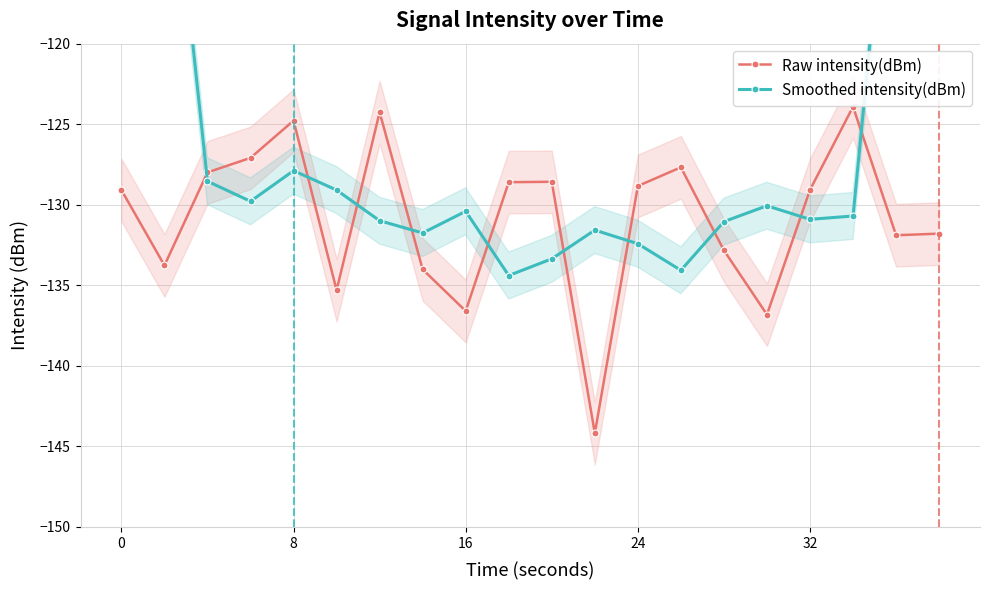

After their last crossing, which series has the higher values: Smoothed intensity(dBm) or Raw intensity(dBm)?

Smoothed intensity(dBm)